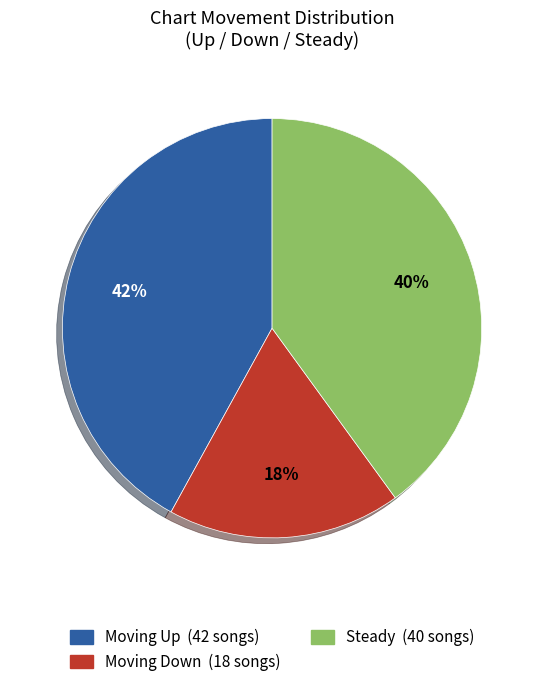

To the nearest percent, what is the average slice percentage?

33%